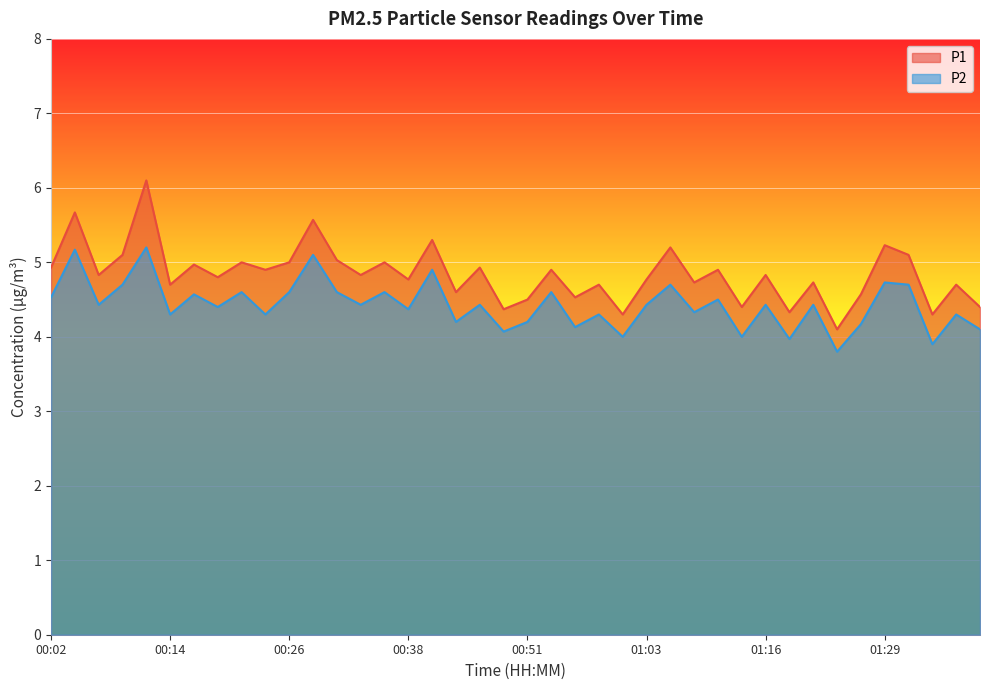

What is the sum of the P1 values at 00:14 and 00:04?

10.4